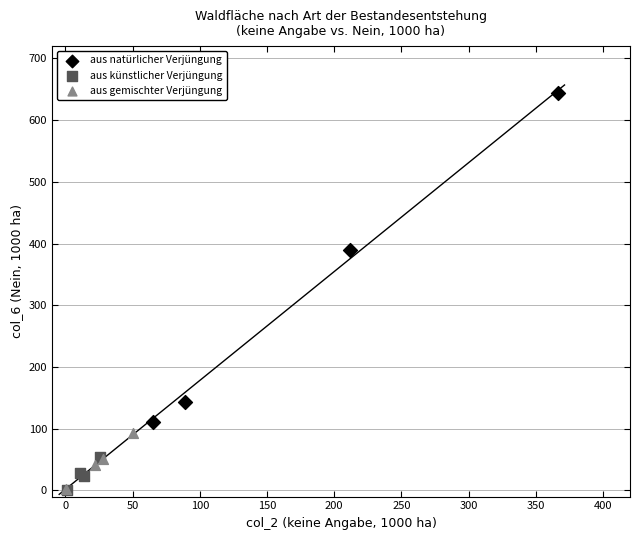

Which series contains the highest Y value?

aus natürlicher Verjüngung